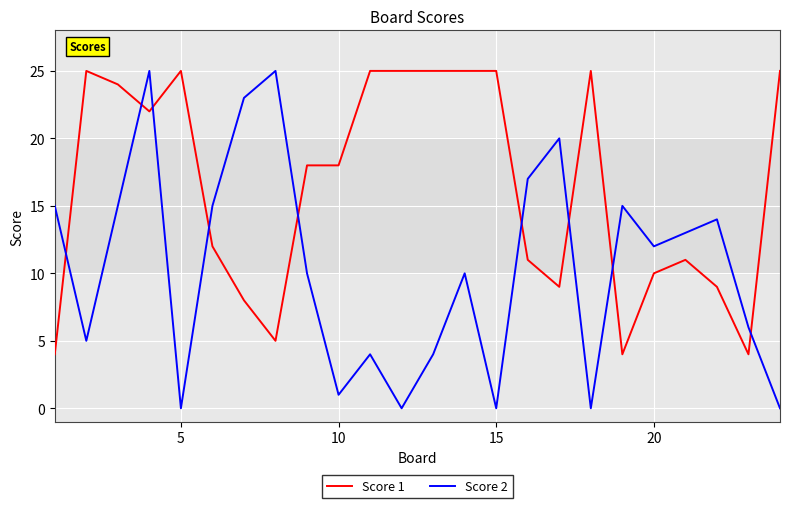

Reading left to right, list all the values displayed in this chart.

Score 1: 4	25	24	22	25	12	8	5	18	18	25	25	25	25	25	11	9	25	4	10	11	9	4	25
Score 2: 15	5	15	25	0	15	23	25	10	1	4	0	4	10	0	17	20	0	15	12	13	14	6	0